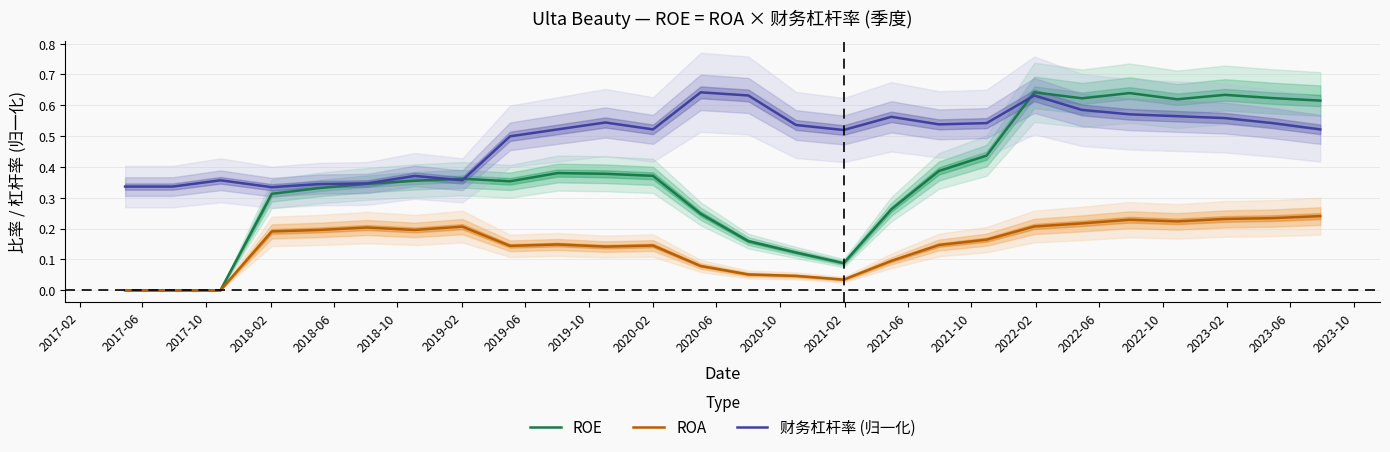

In ROA, how many points are lower than both neighbors (excluding endpoints)?

5